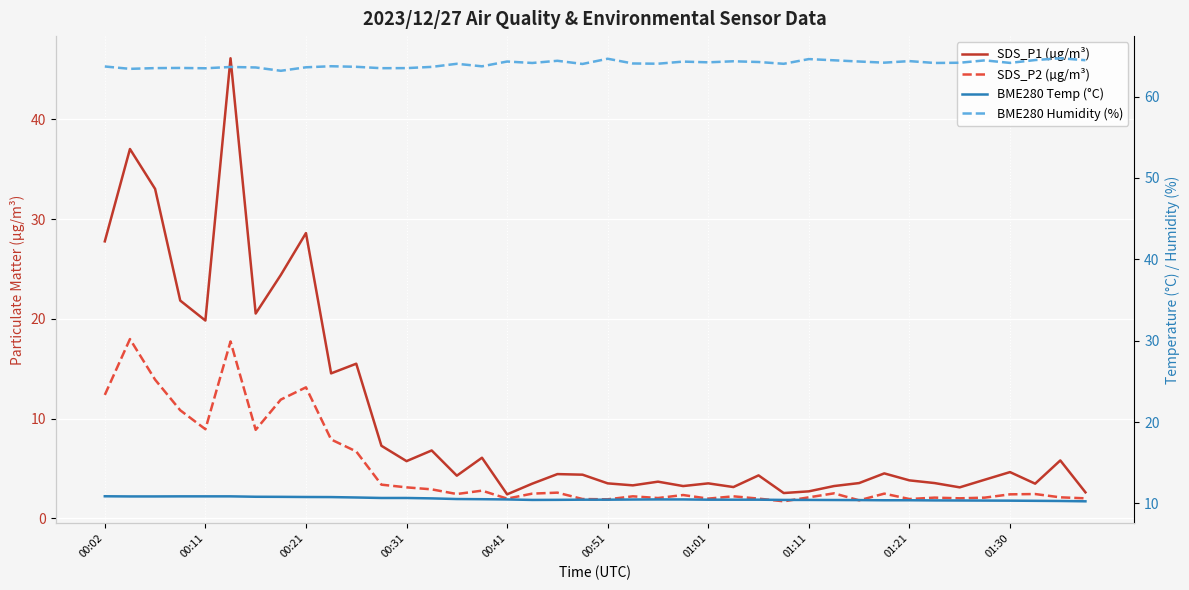

True or false: SDS_P1 (µg/m³) and BME280 Humidity (%) cross at least once.

False